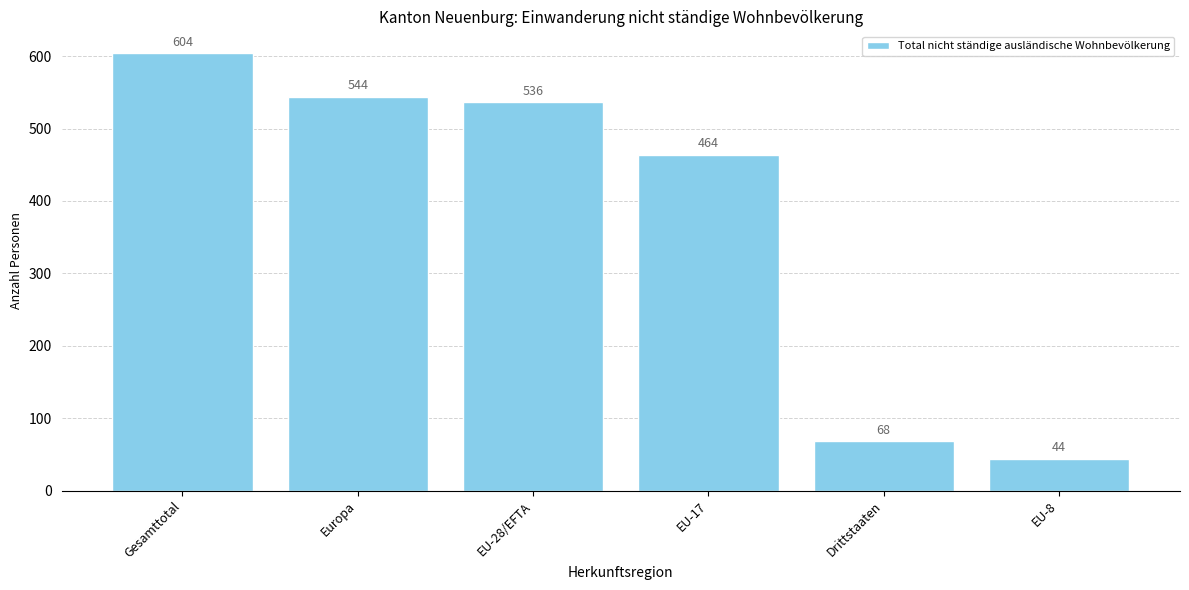

Count the number of categories in the chart.

6